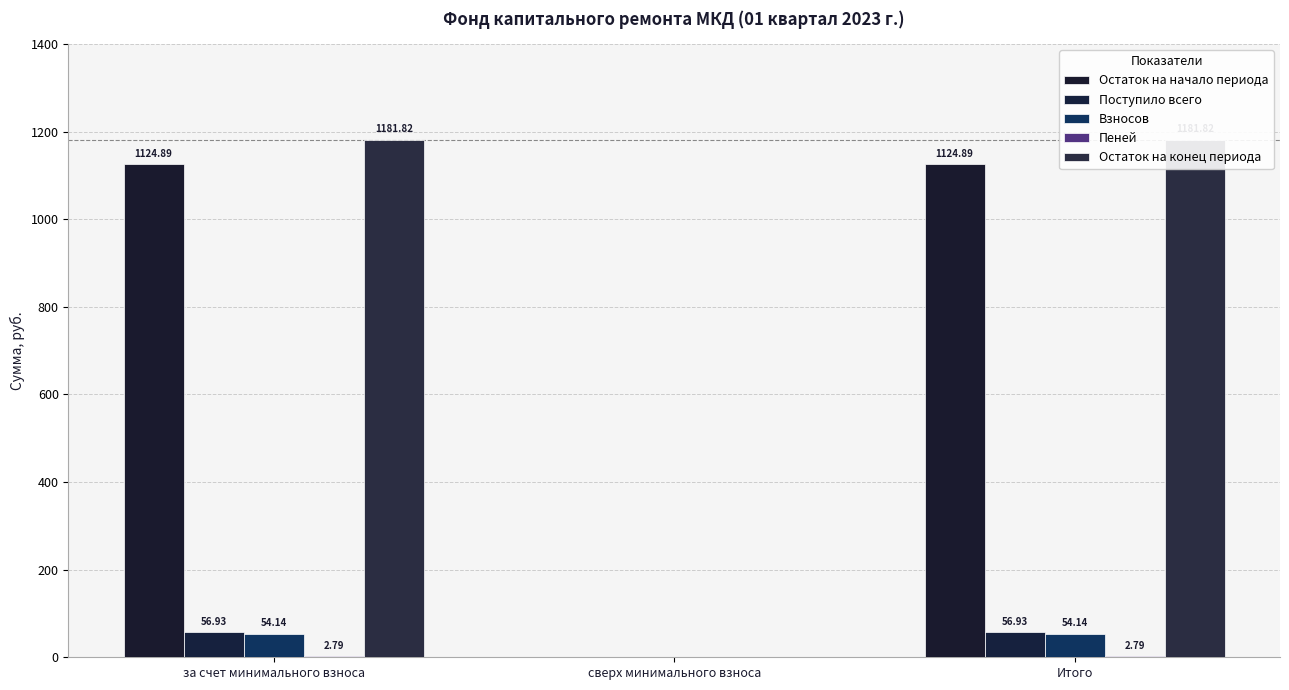

The value of Пеней at Итого is 2.8. True or false?

True